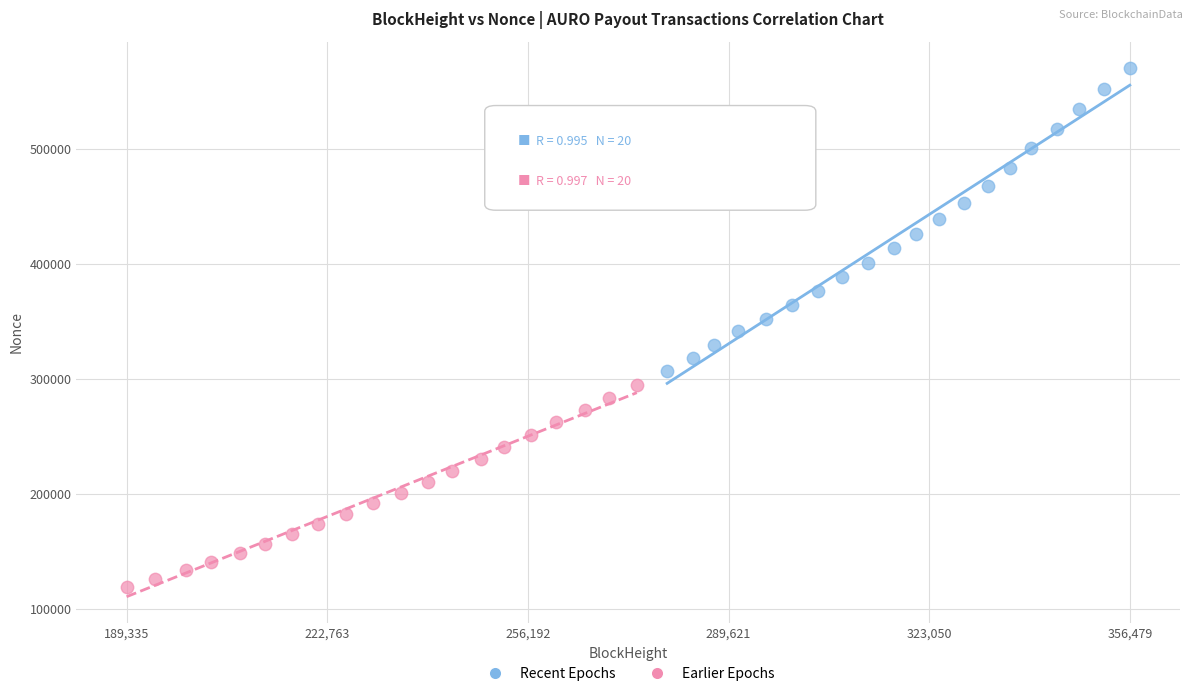

Which series reaches the maximum Y coordinate?

Recent Epochs